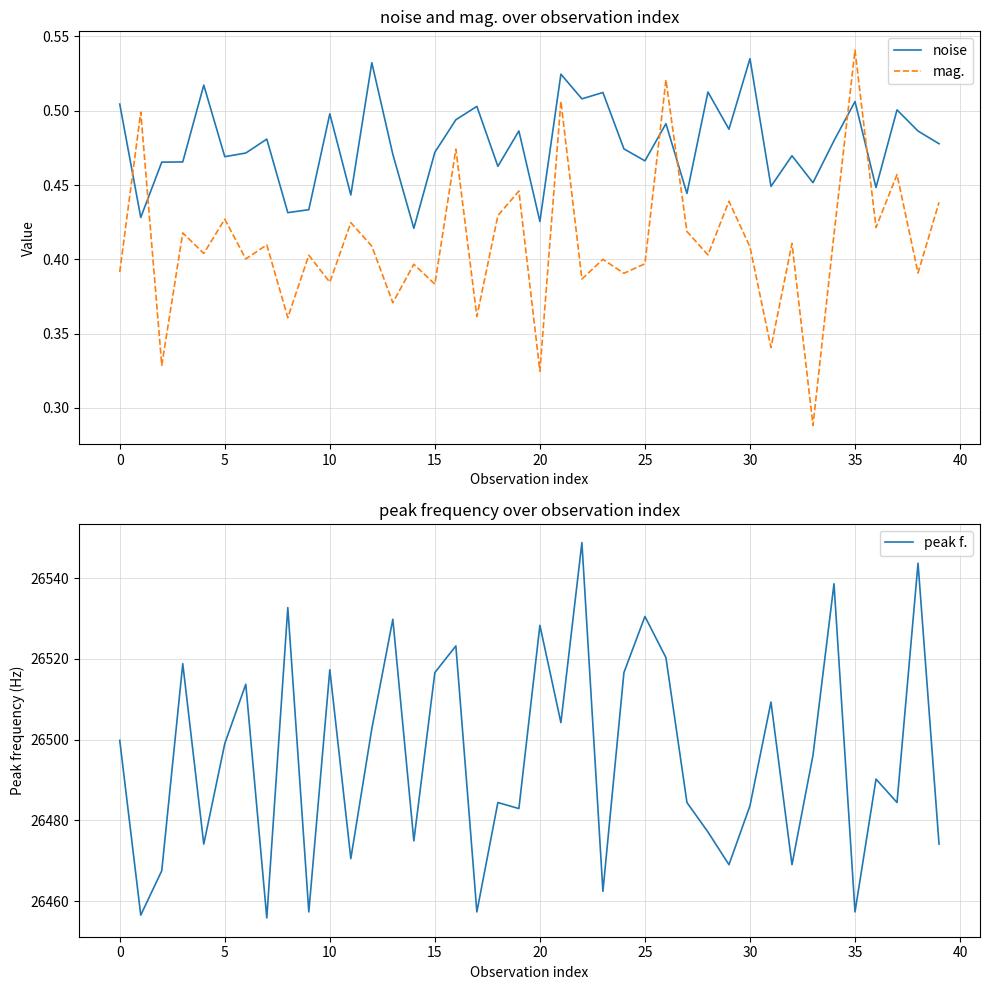

At which label does mag. reach its peak?

35